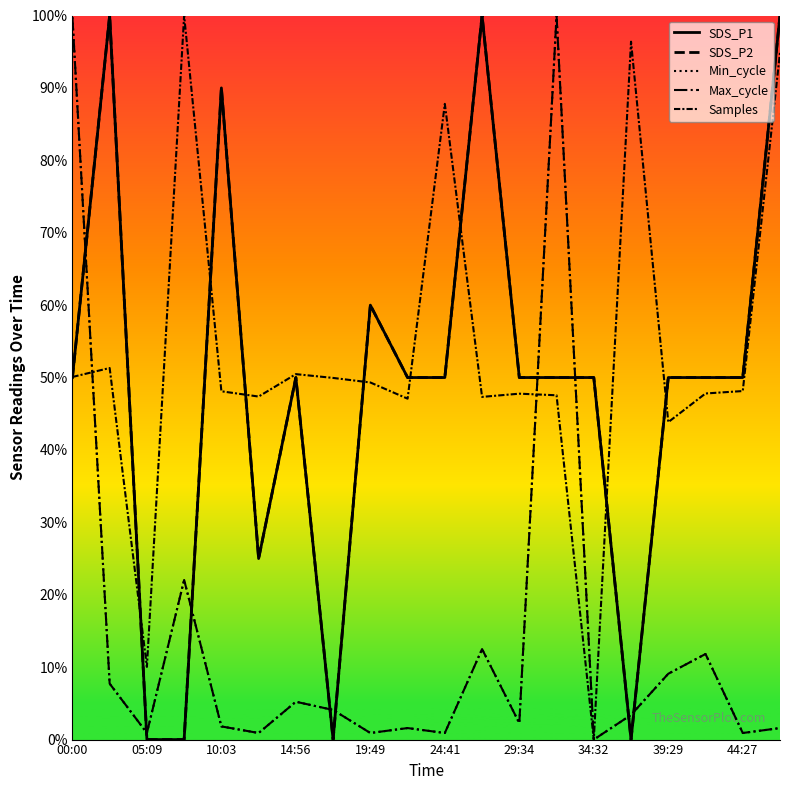

Which series has the largest range (max minus min)?

SDS_P1